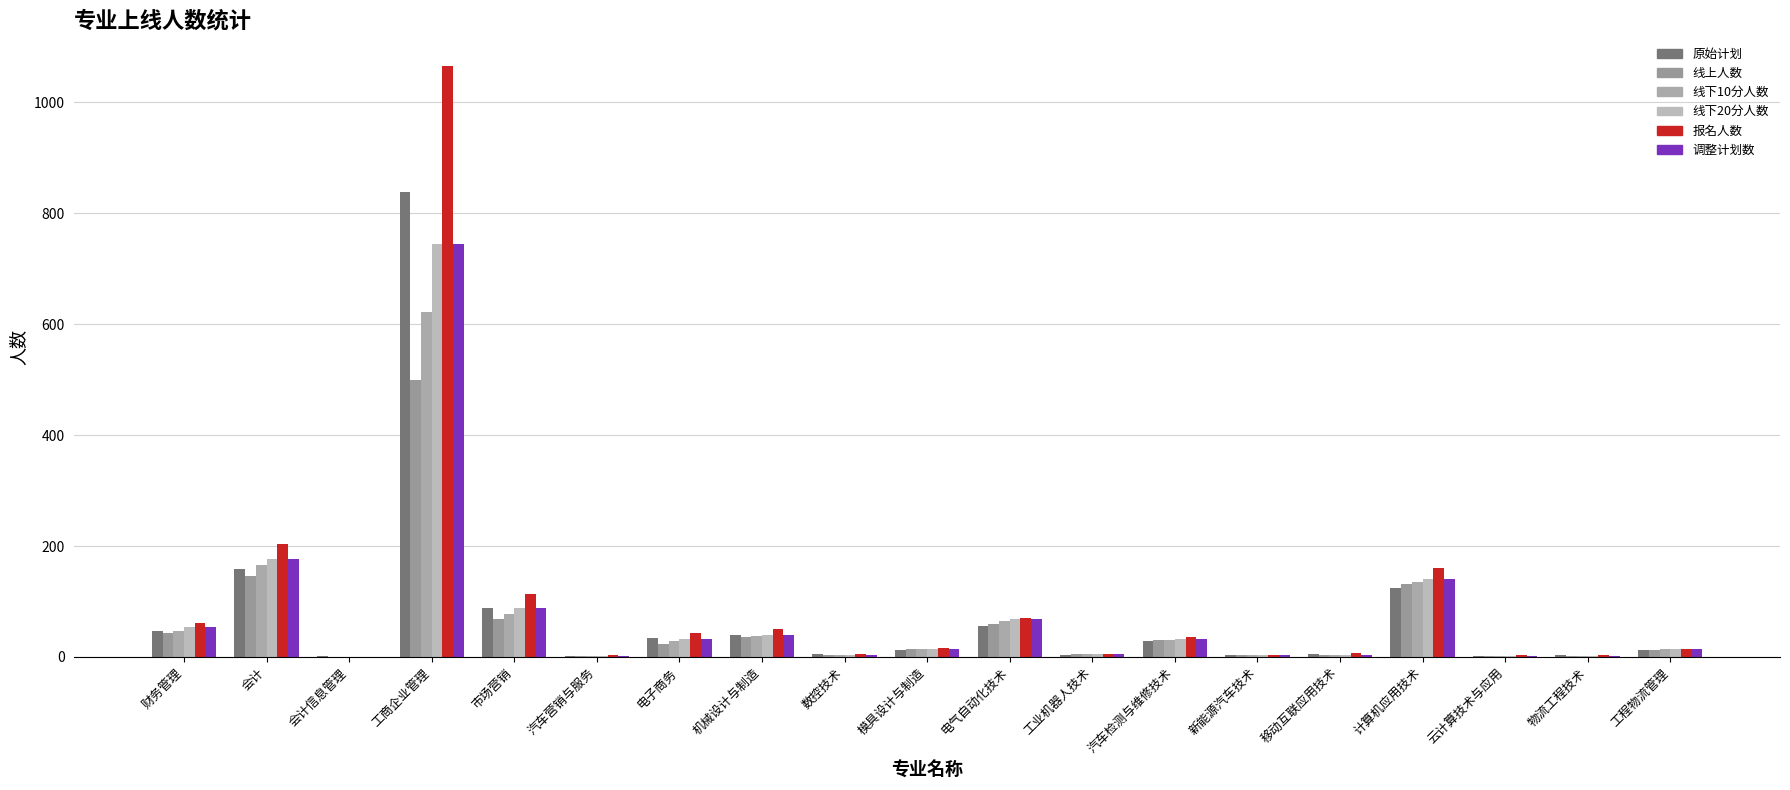

How many categories are shown in the chart?

19